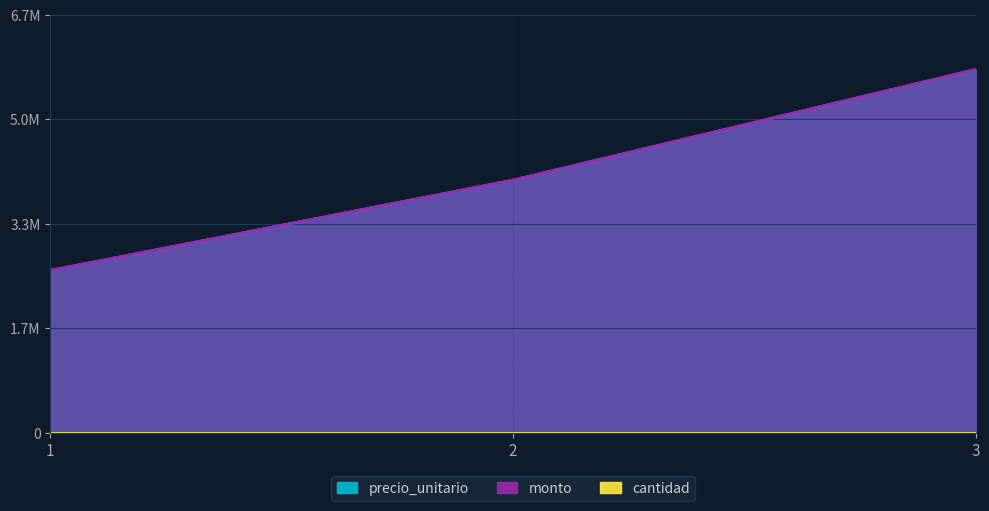

What is the minimum value for precio_unitario?

2598490